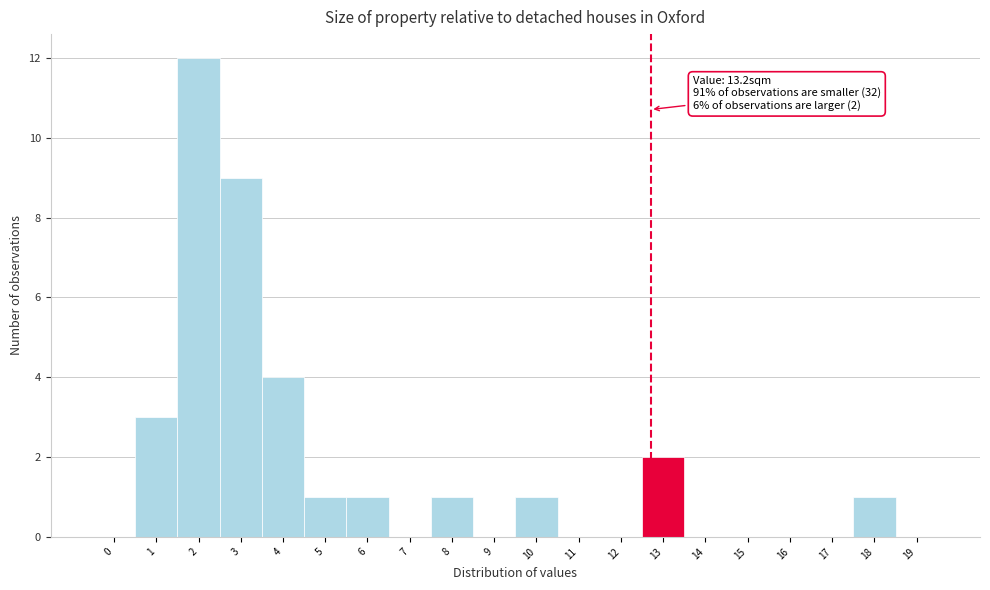

Reading left to right, list all the values displayed in this chart.

0=0	1=3	2=12	3=9	4=4	5=1	6=1	7=0	8=1	9=0	10=1	11=0	12=0	13=2	14=0	15=0	16=0	17=0	18=1	19=0